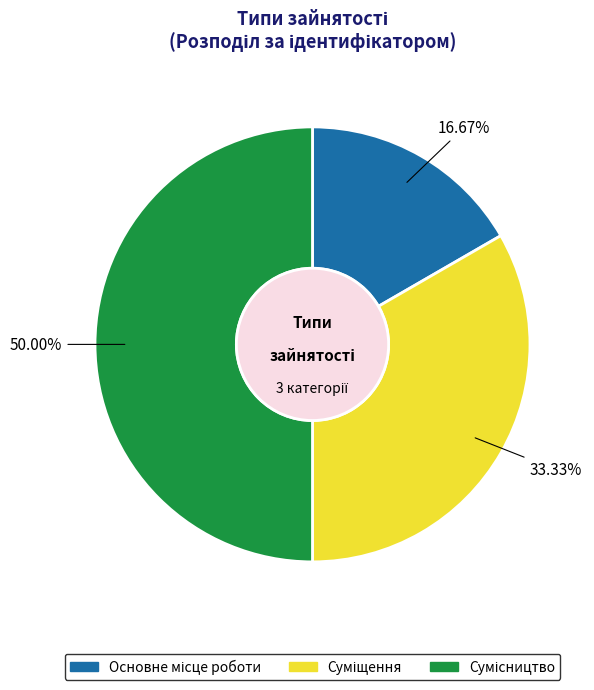

What percentage is NOT represented by Основне місце роботи?

83.3%